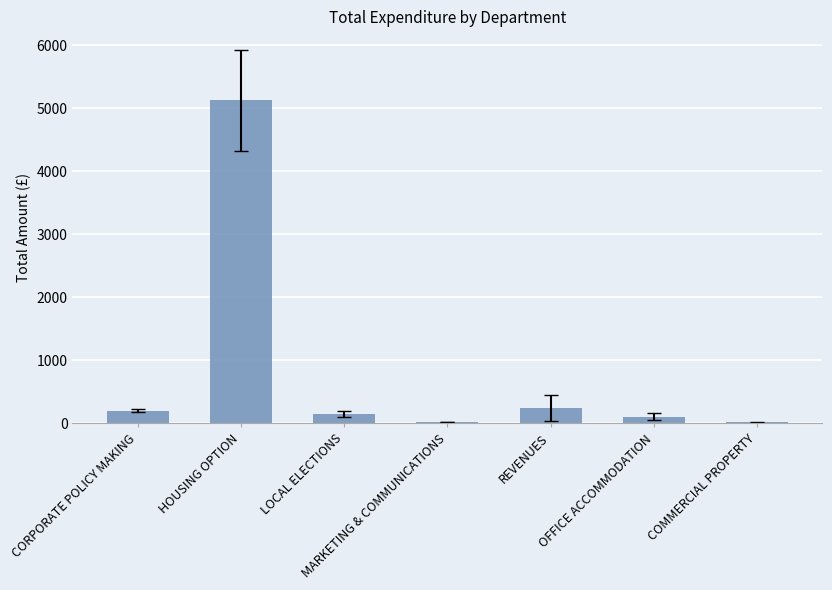

What is the sum of all values?

5879.1